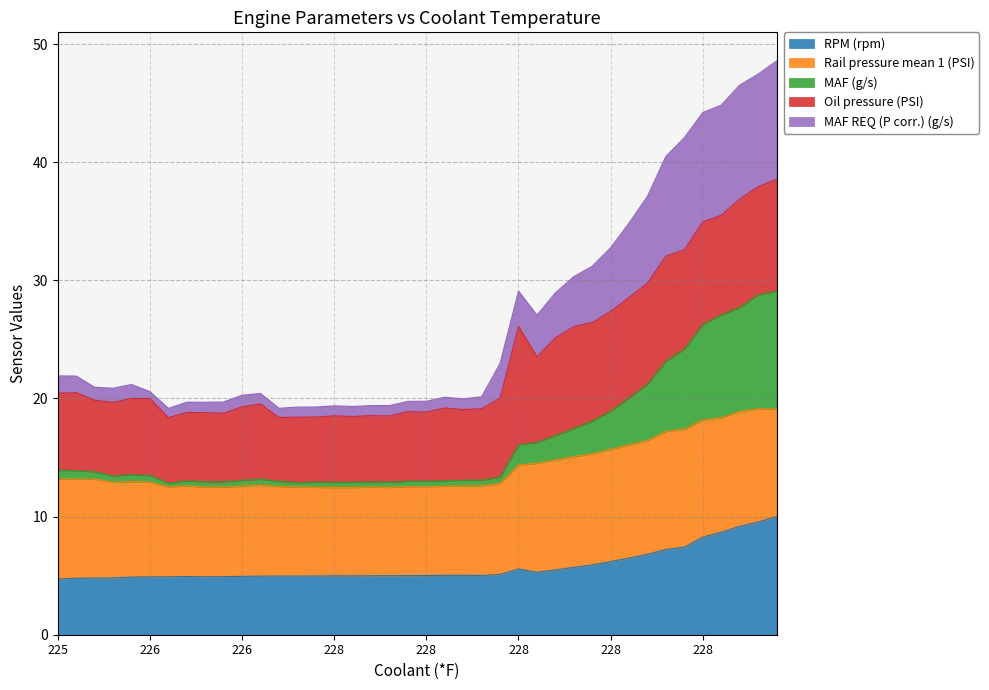

What is the smallest value displayed?

4.7